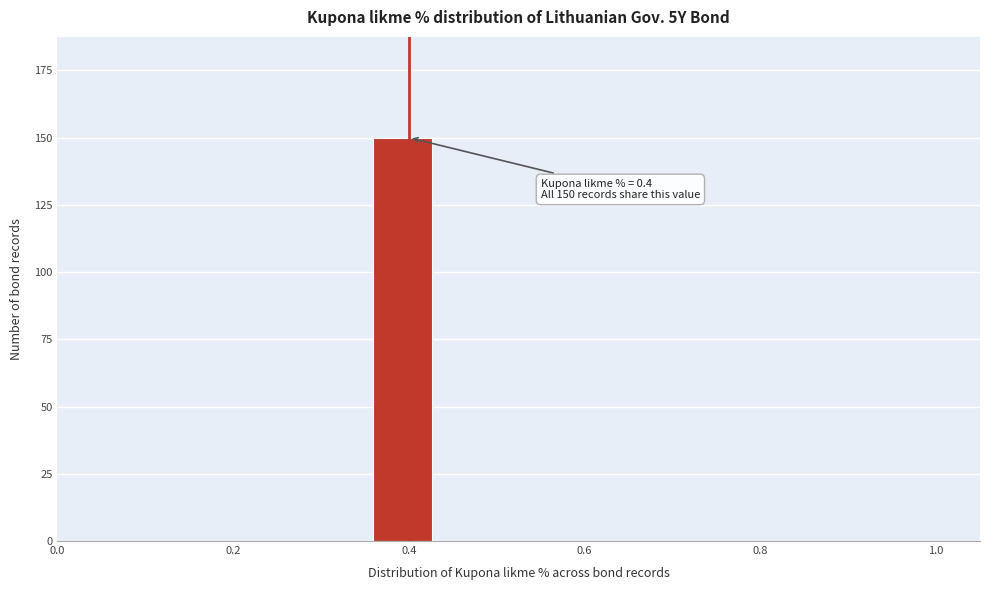

Read against the x-axis, roughly where is the centre of the tallest bar?

0.40